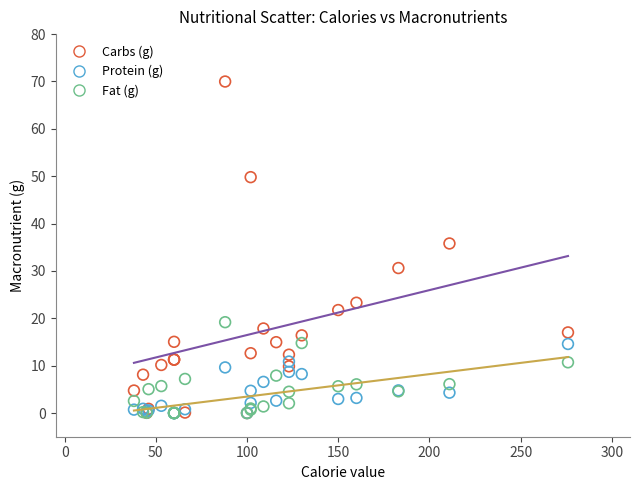

Across all series, what Y value is closest to 34?

35.8